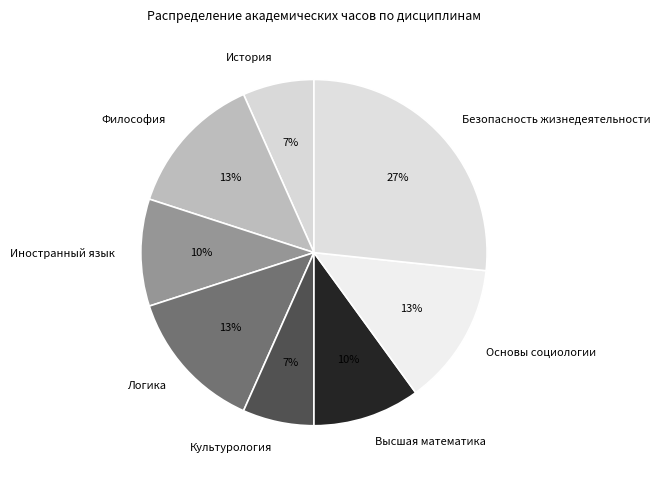

How many segments does this pie chart have?

8